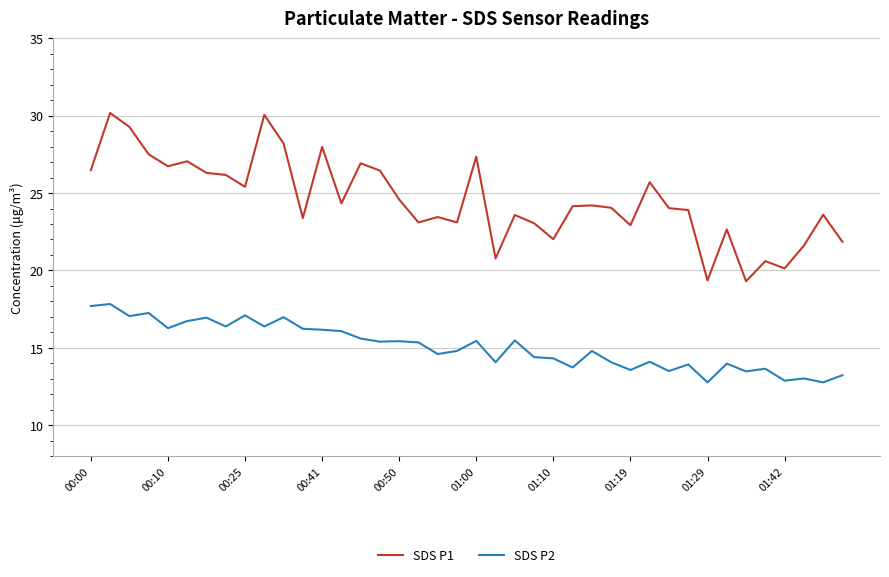

What is the average value of the SDS P1 series?

24.5